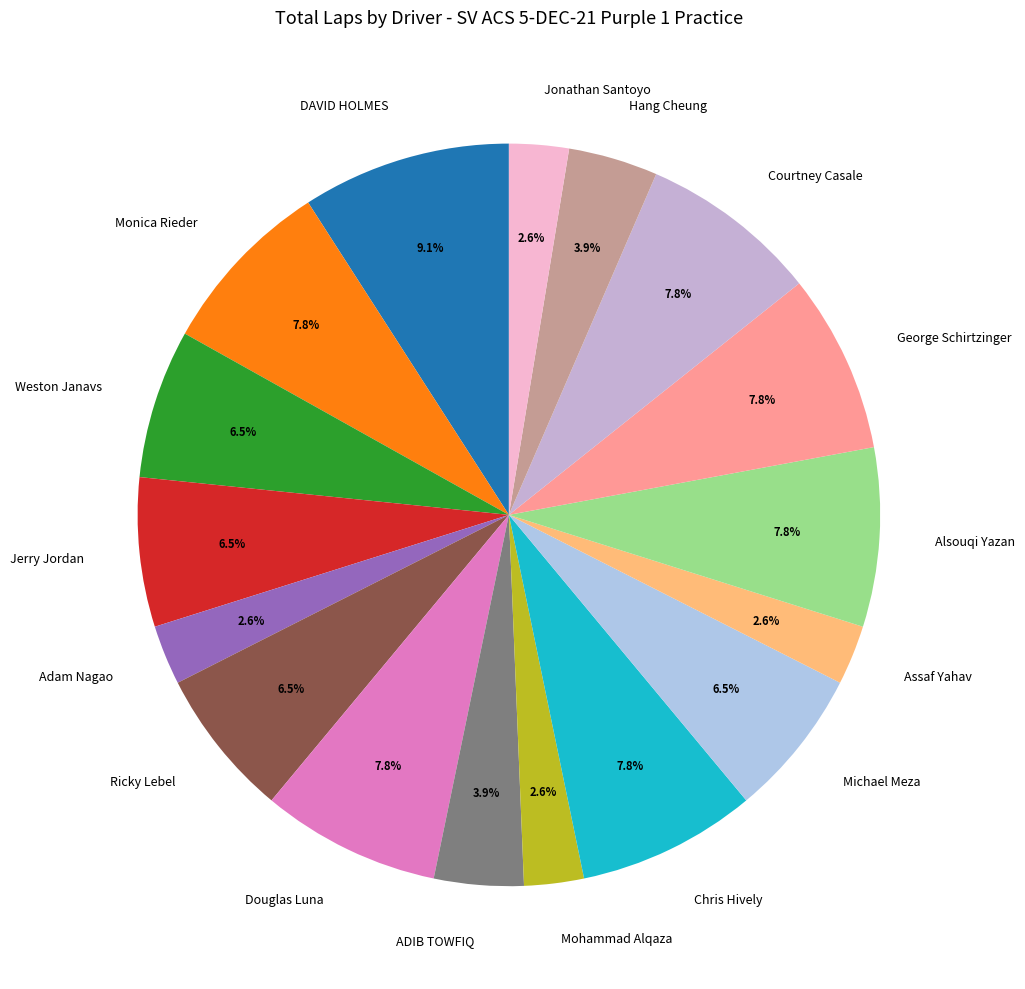

Which has a higher value, ADIB TOWFIQ or Ricky Lebel?

Ricky Lebel